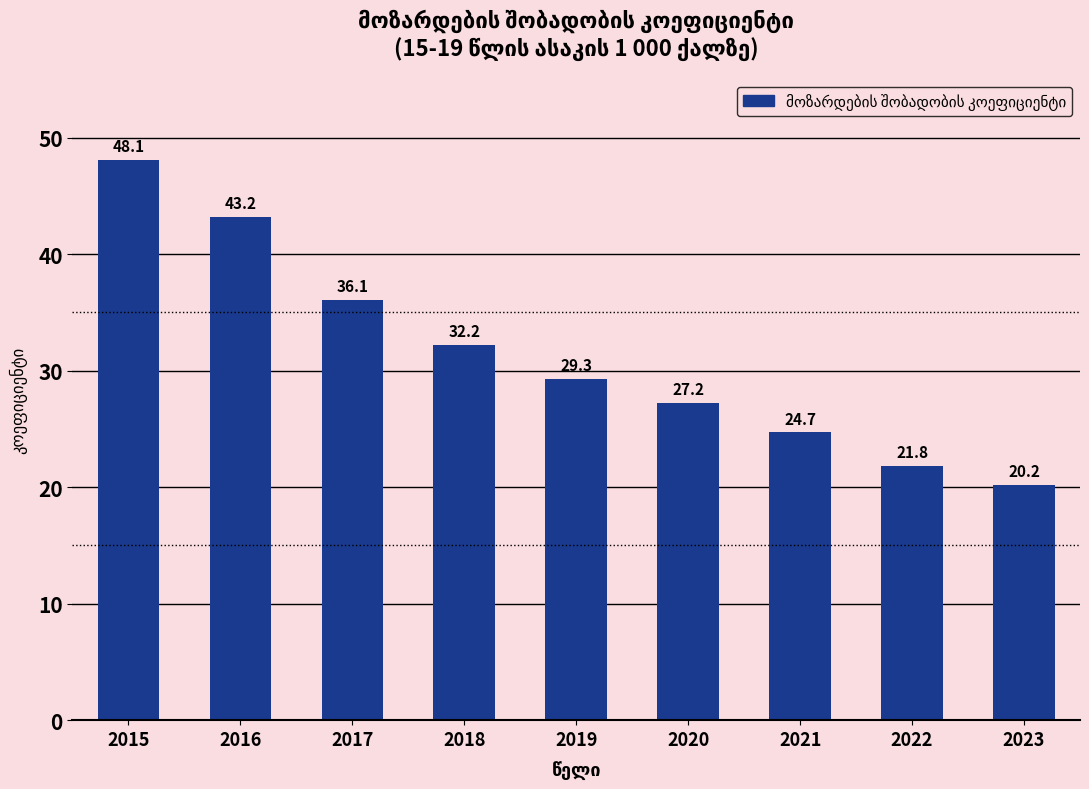

At which category does the chart reach its peak across all series?

2015